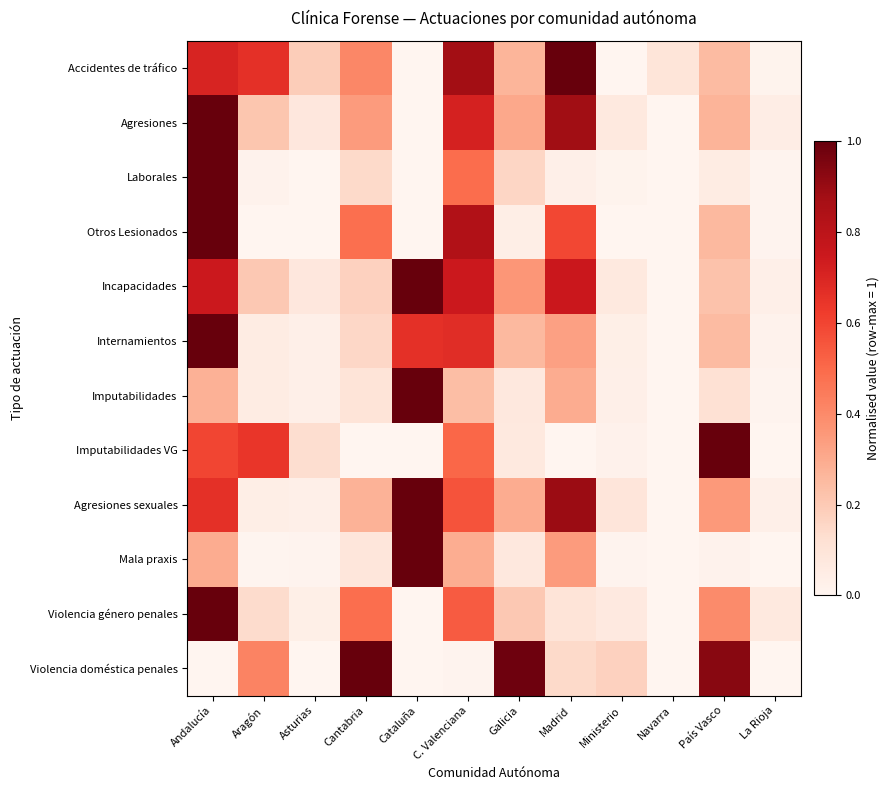

At how many categories does at least one series exceed 0?

12